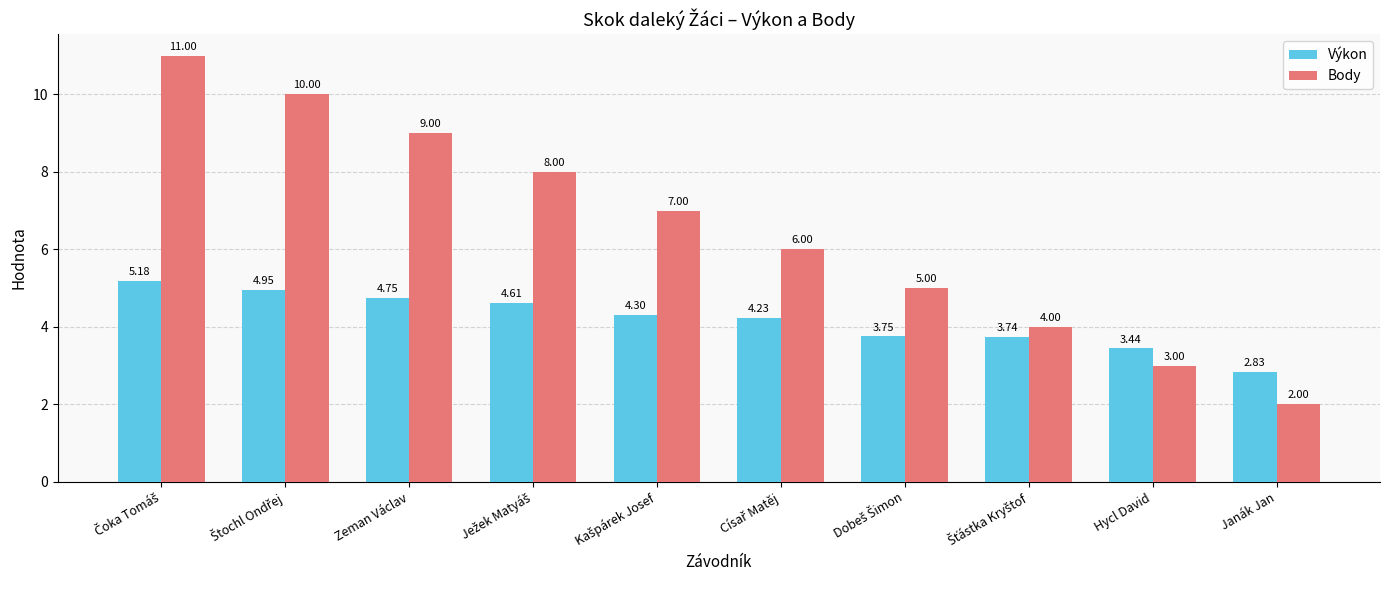

Which series has the largest range (max minus min)?

Body